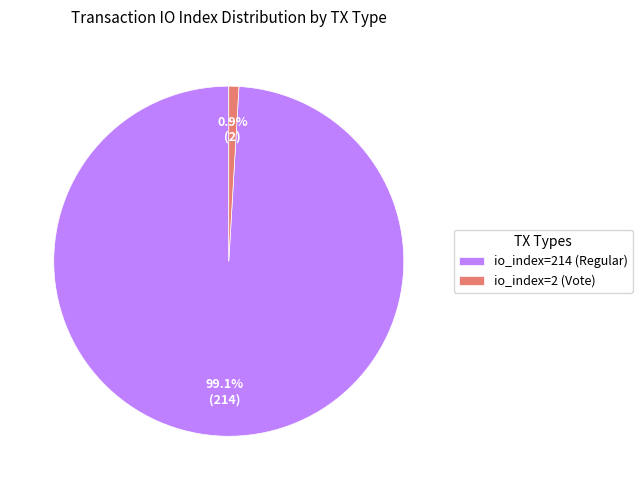

Do io_index=214 (Regular) and io_index=2 (Vote) together represent more than half of the pie?

Yes